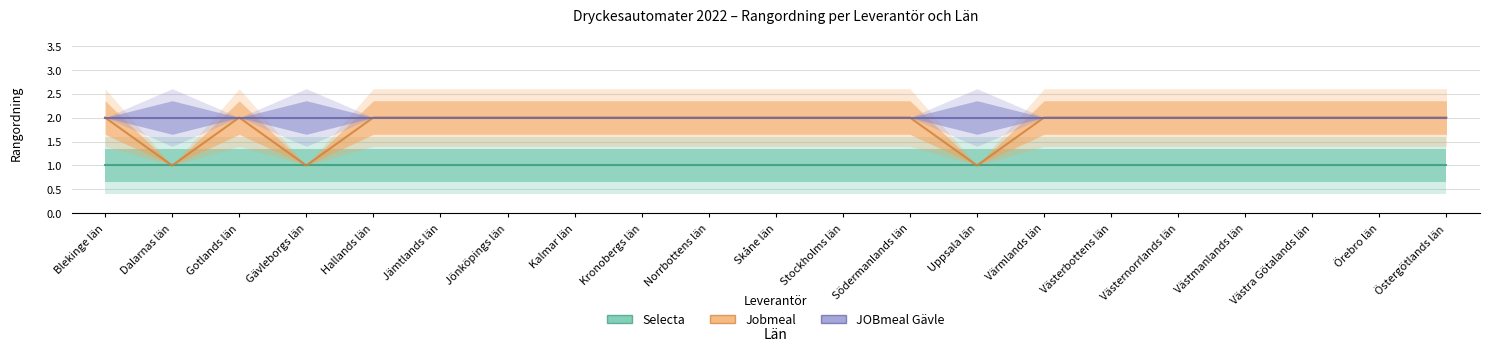

True or false: JOBmeal Gävle and Selecta intersect in this chart.

False